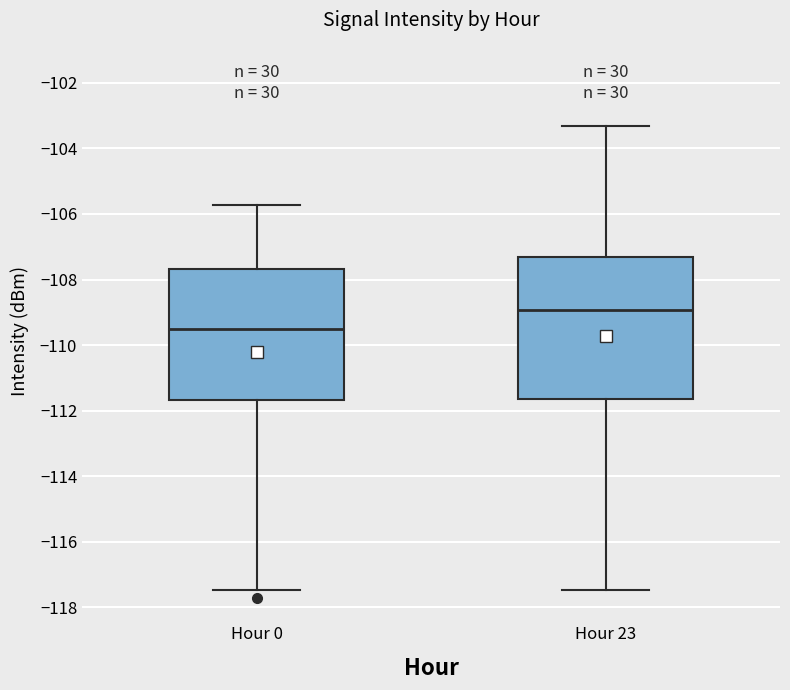

Reading left to right, read every box against the y-axis: the position of its median line, the range the box covers, and the ends of its whiskers. The values are not printed on the chart, so give them approximately, as read against the axis.

Hour 0: median -109.4, box -111.6 to -107.6, whiskers -117.4 to -105.8
Hour 23: median -109.0, box -111.6 to -107.4, whiskers -117.4 to -103.4